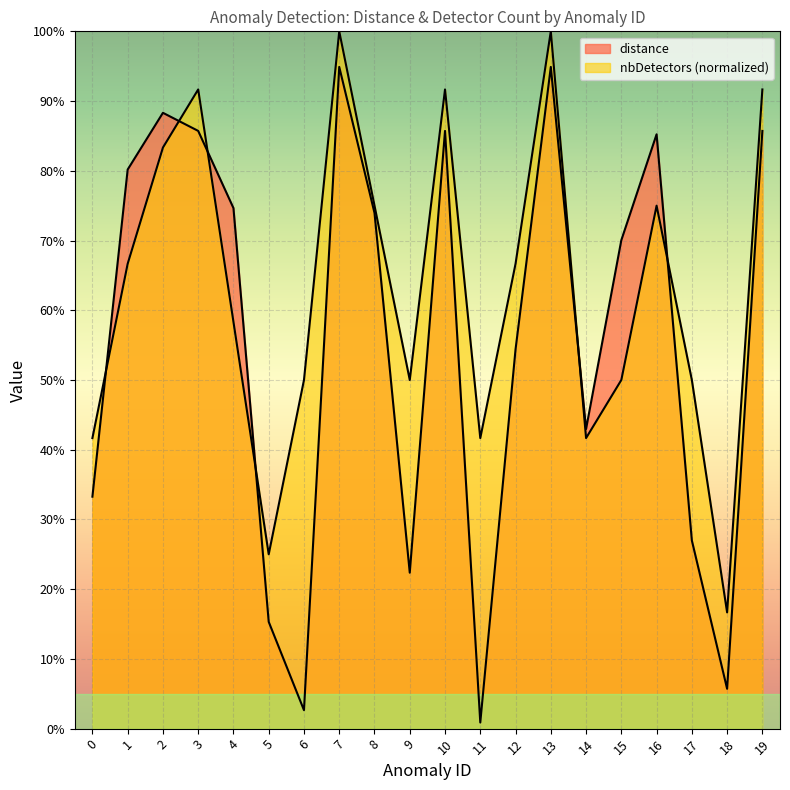

What is the difference between the highest and lowest values at 10?

0.1